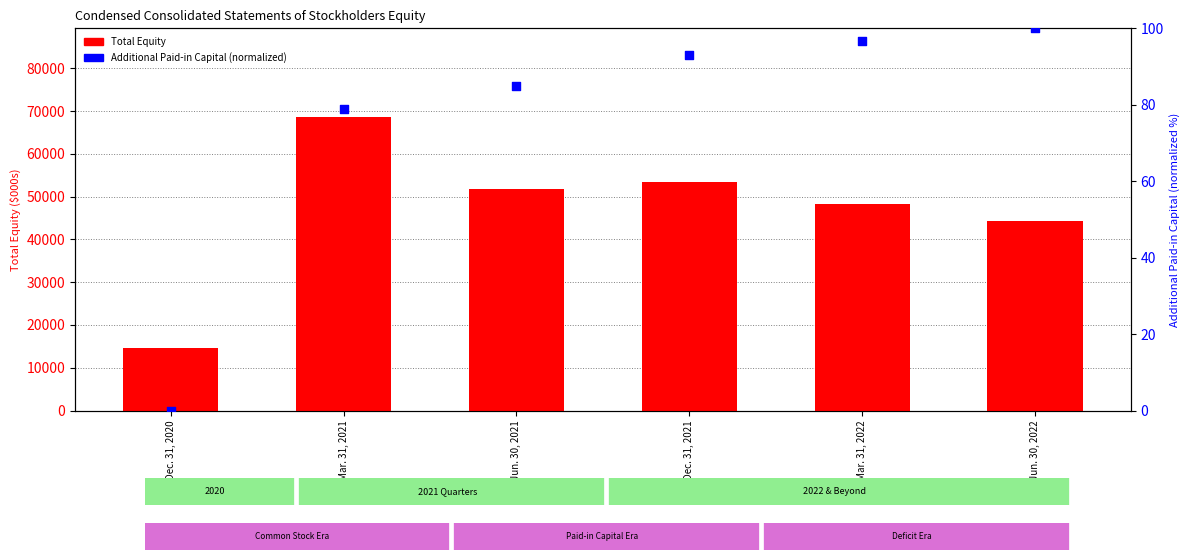

Which series has the largest Y range (max minus min)?

Total Equity